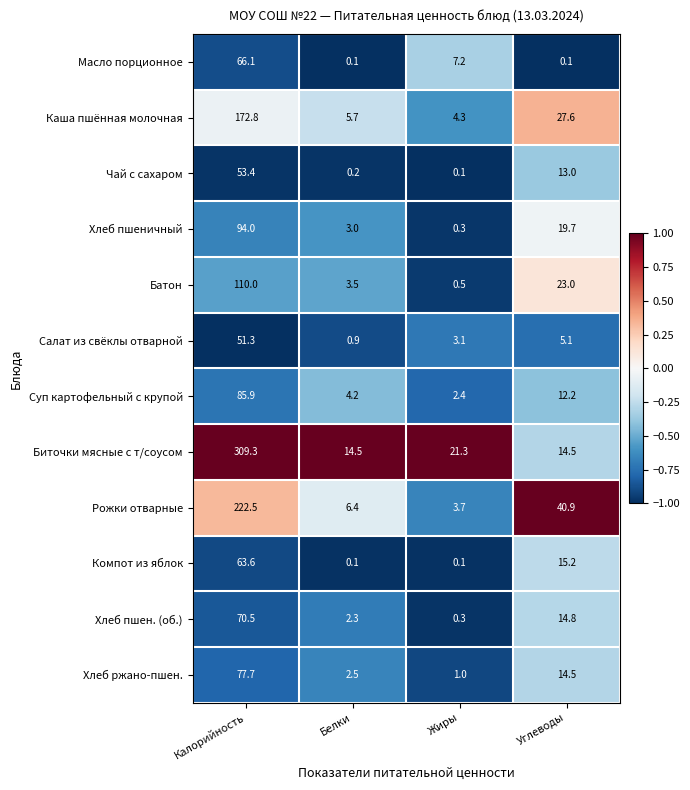

What is the difference between the highest and lowest values at Жиры?

21.2